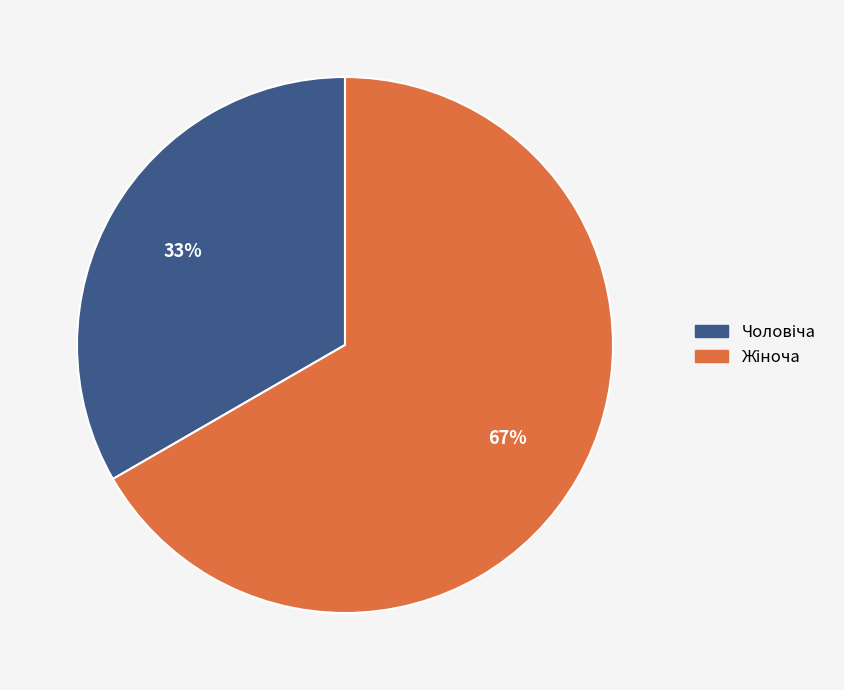

To the nearest percent, what is the average slice percentage?

50%